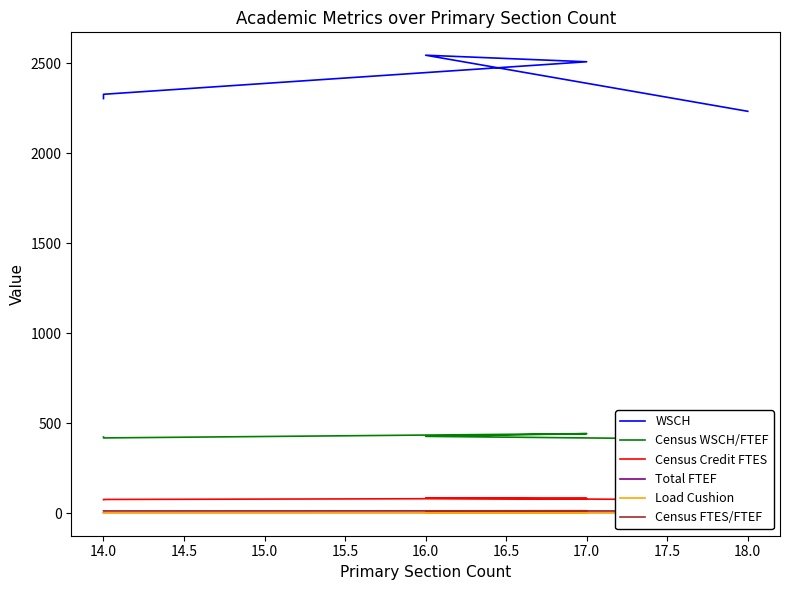

True or false: Census WSCH/FTEF and Load Cushion intersect in this chart.

False